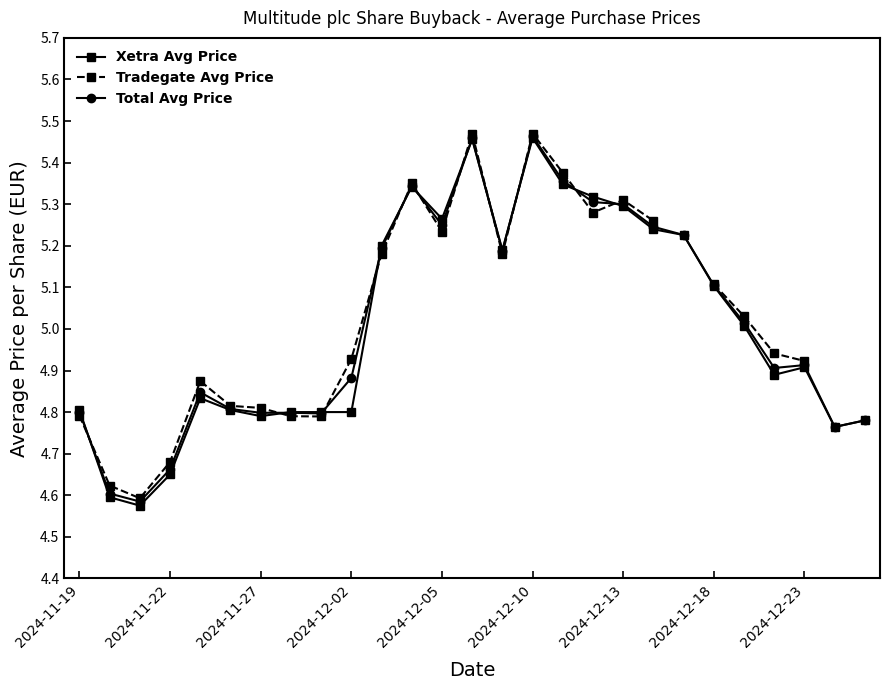

In Total Avg Price, how many points are lower than both neighbors (excluding endpoints)?

7